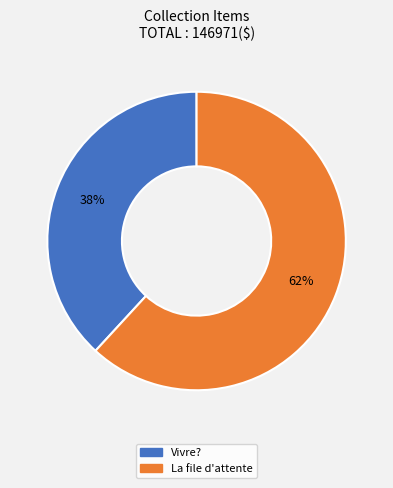

Is it true that Vivre? is 25% of the pie?

False